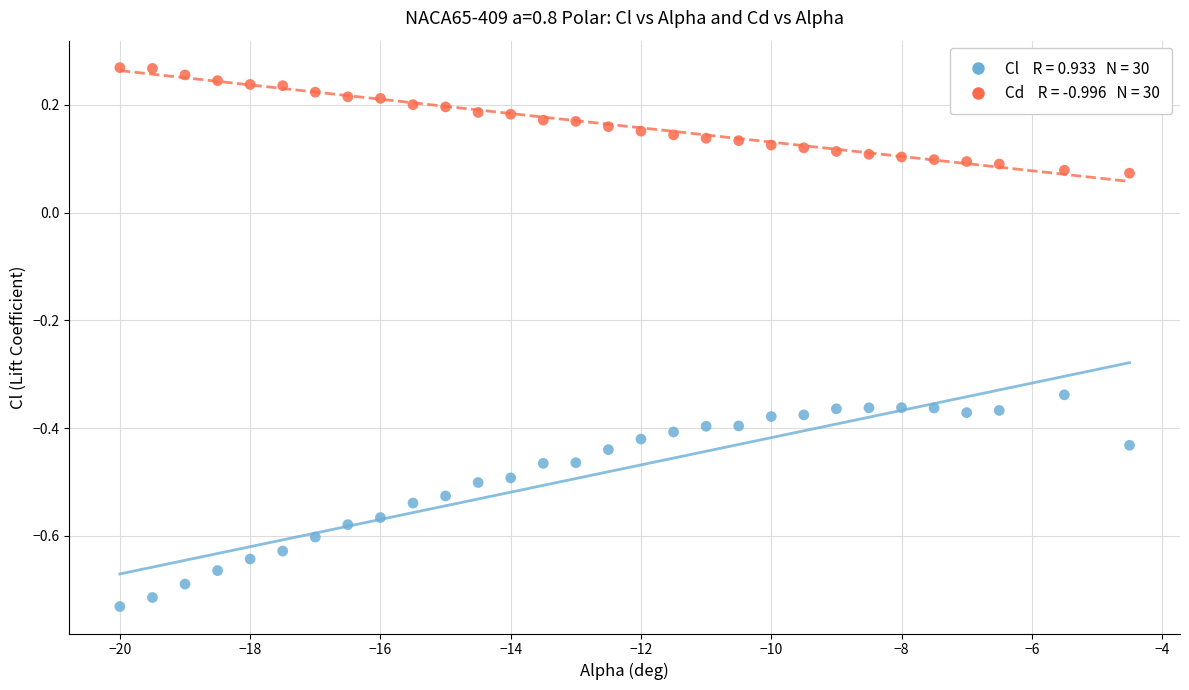

Across all data points, what is the range of X values (max minus min)?

15.5